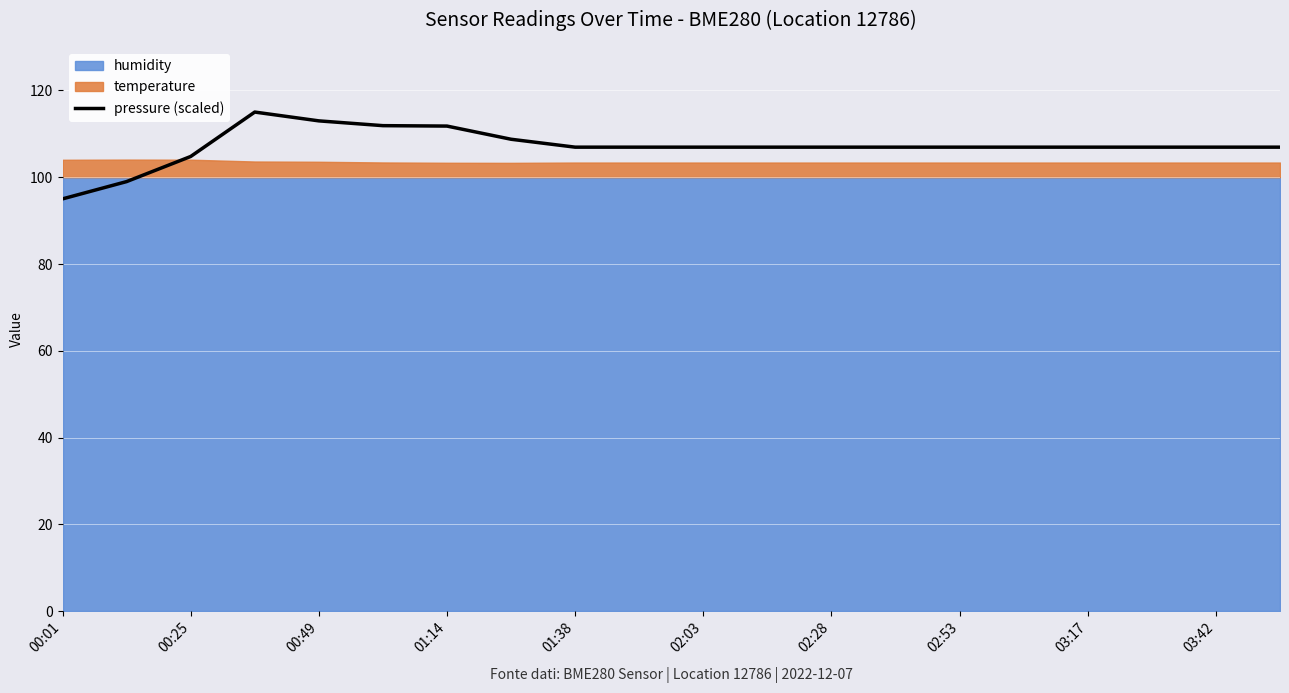

The value of pressure (scaled) at 01:14 is 71.5. True or false?

False